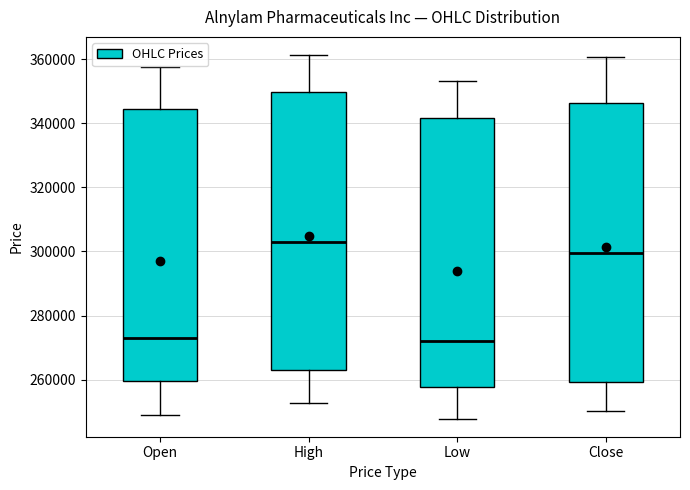

Reading left to right, read every box against the y-axis: the position of its median line, the range the box covers, and the ends of its whiskers. The values are not printed on the chart, so give them approximately, as read against the axis.

Open: median 272000, box 260000 to 344000, whiskers 248000 to 358000
High: median 302000, box 264000 to 350000, whiskers 252000 to 362000
Low: median 272000, box 258000 to 342000, whiskers 248000 to 354000
Close: median 300000, box 260000 to 346000, whiskers 250000 to 360000